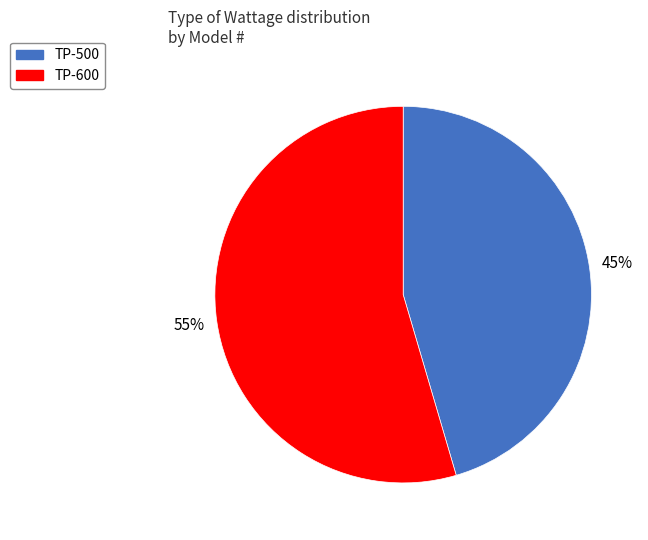

How many segments does this pie chart have?

2